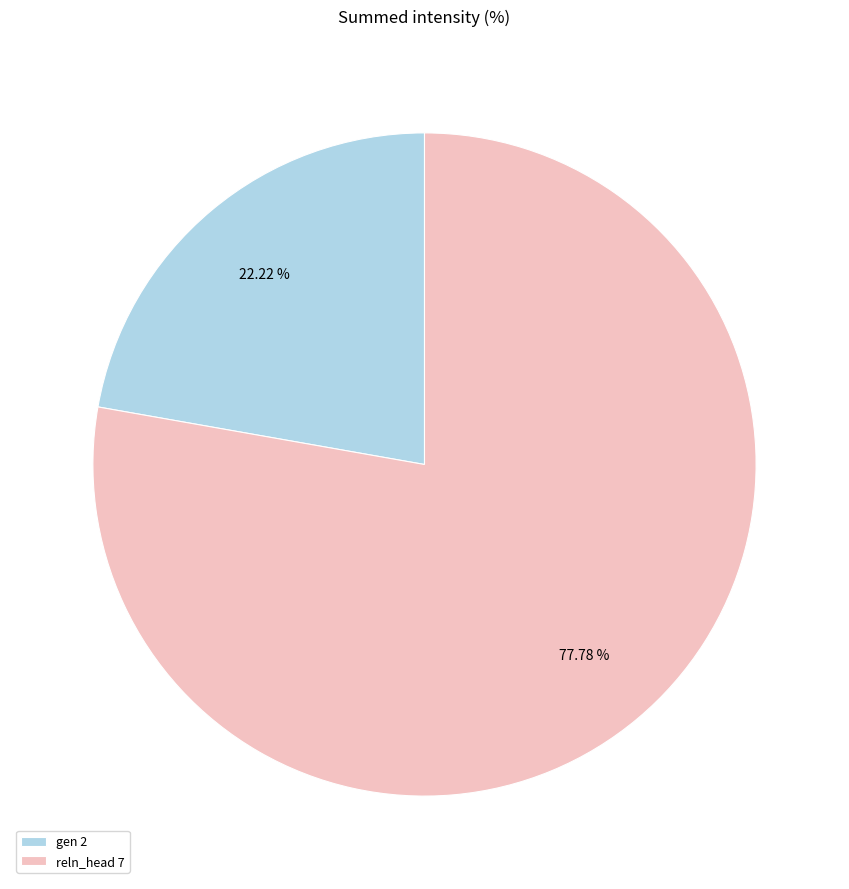

True or false: reln_head accounts for 64% of the total.

False